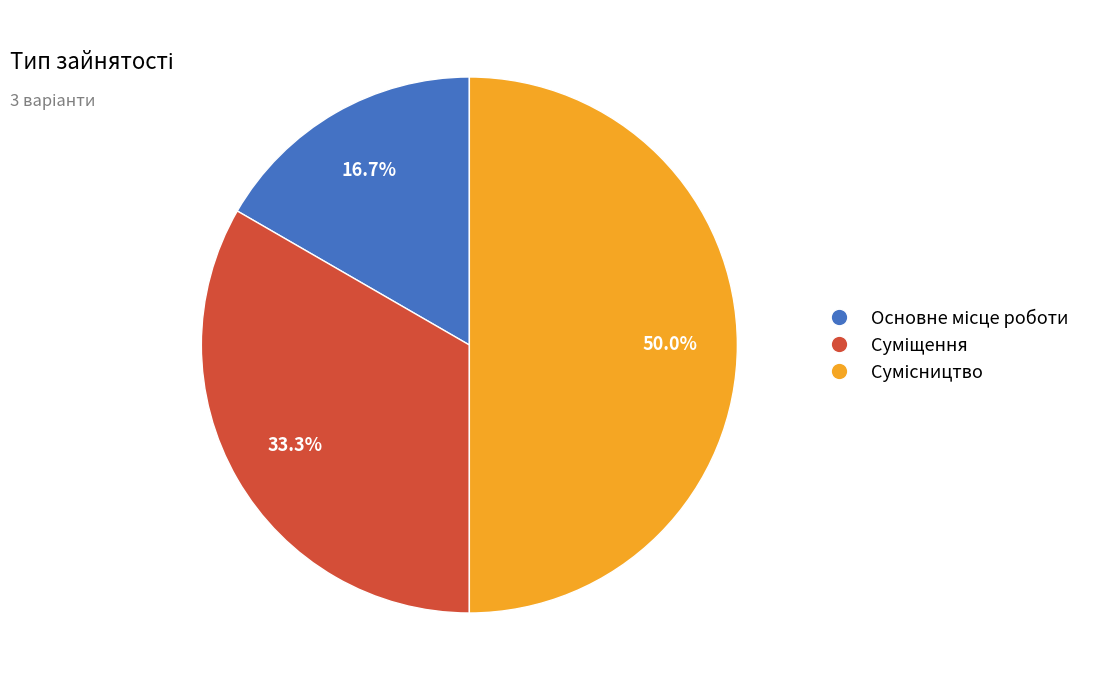

How many segments does this pie chart have?

3